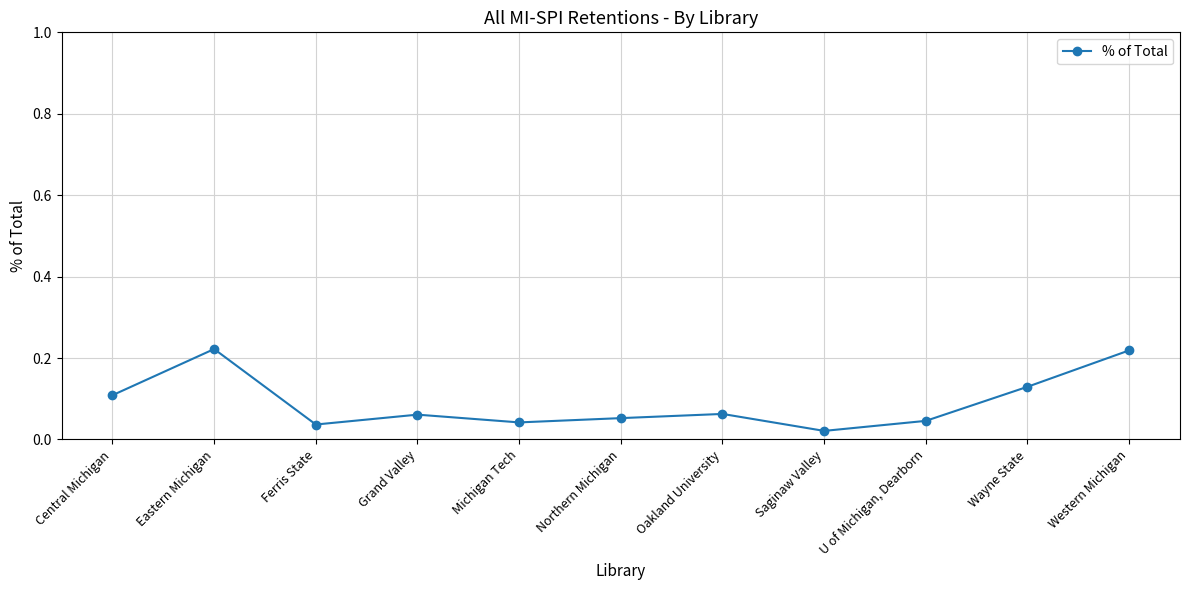

Is this an area chart (filled region under the line)?

No